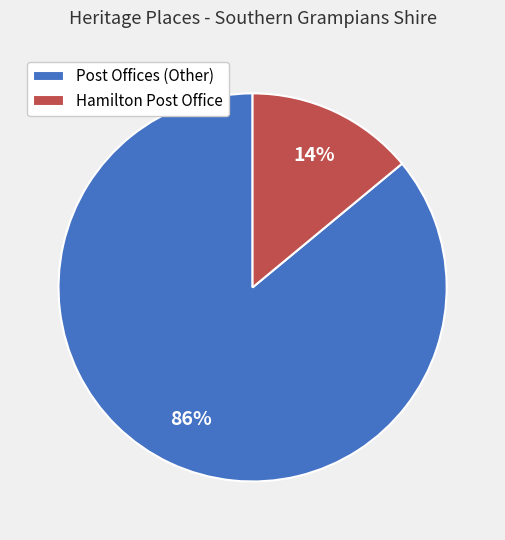

Which has a higher value, Post Offices (Other) or Hamilton Post Office?

Post Offices (Other)